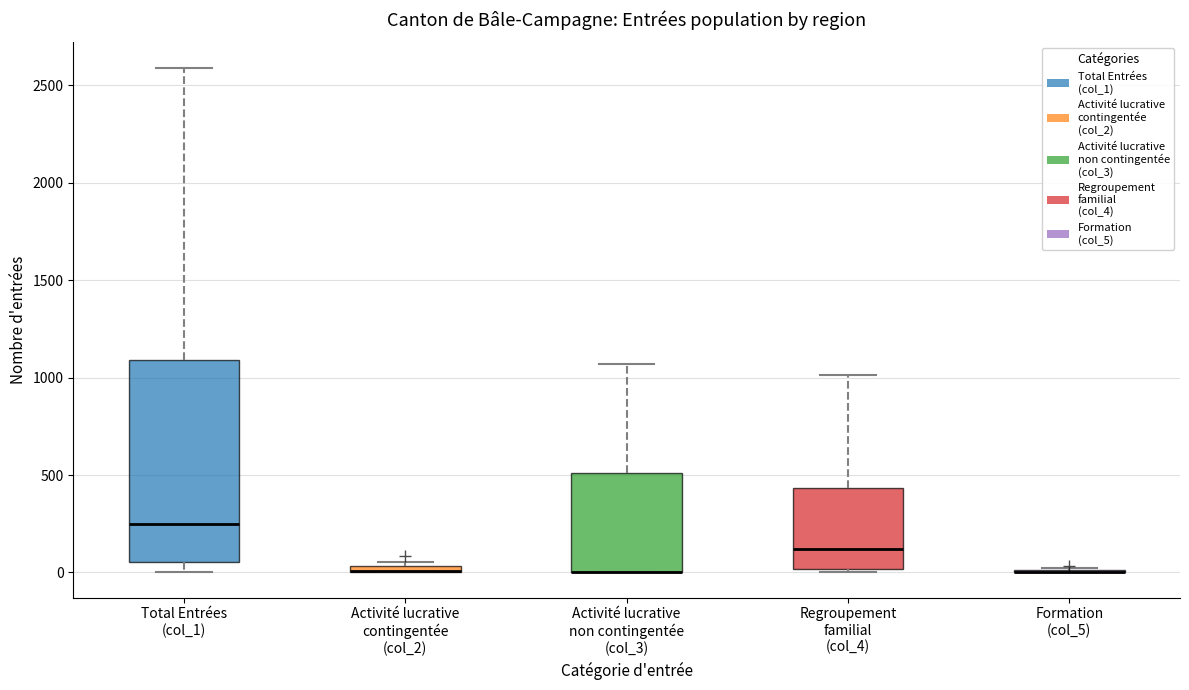

Comparing the boxes themselves (not the whiskers), which one is the tallest?

Total Entrées (col_1)